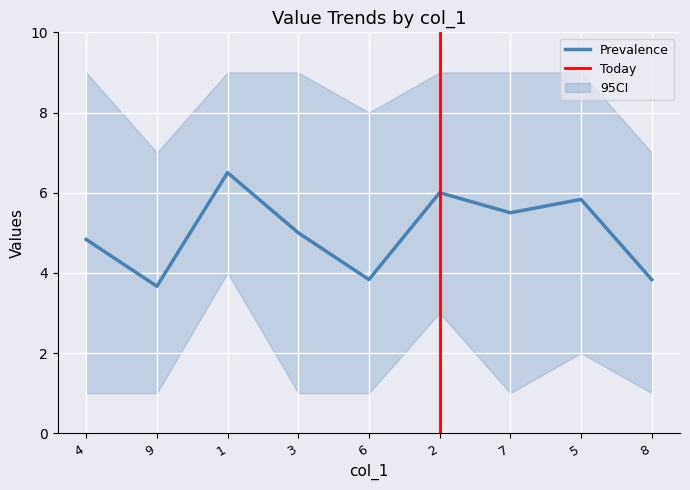

The Prevalence series shows 4.4 at 1. True or false?

False